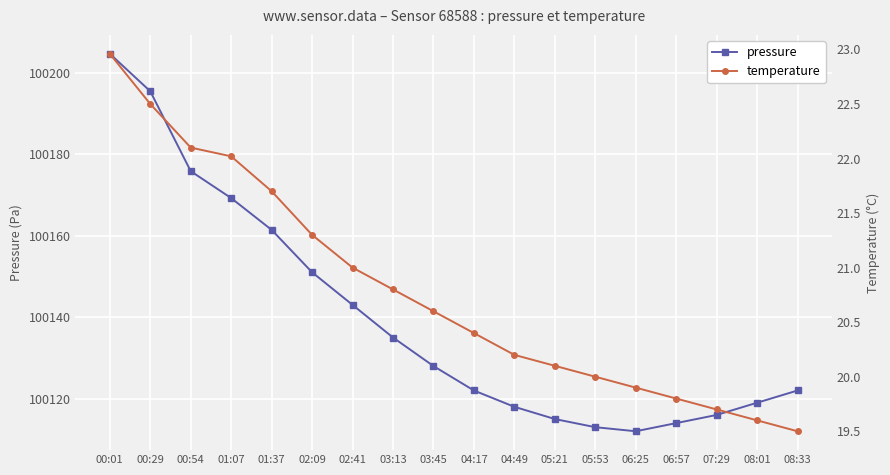

Reading left to right, transcribe all the data shown in this chart.

pressure: 100204.6	100195.4	100175.8	100169.2	100161.4	100151.0	100143.0	100135.0	100128.0	100122.0	100118.0	100115.0	100113.0	100112.0	100114.0	100116.0	100119.0	100122.0
temperature: 23.0	22.5	22.1	22.0	21.7	21.3	21.0	20.8	20.6	20.4	20.2	20.1	20.0	19.9	19.8	19.7	19.6	19.5